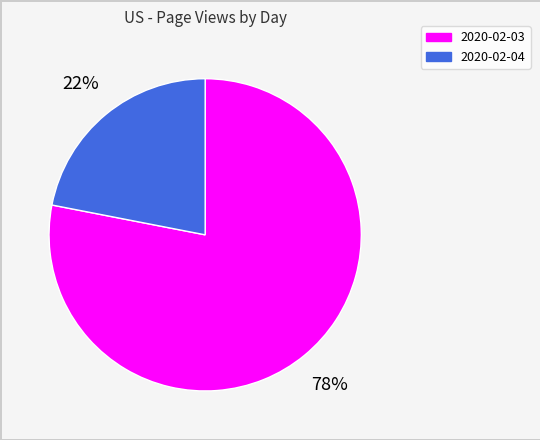

Count the number of slices in the pie.

2